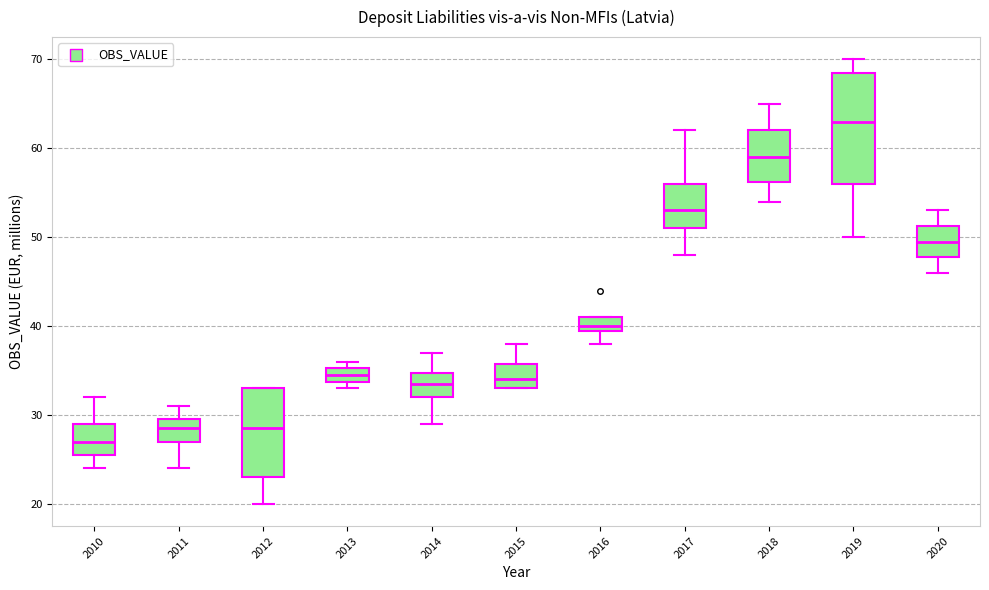

Where is the upper edge of the box at x = 2014 on the y-axis? The values are not printed on the chart, so give them approximately, as read against the axis.

35